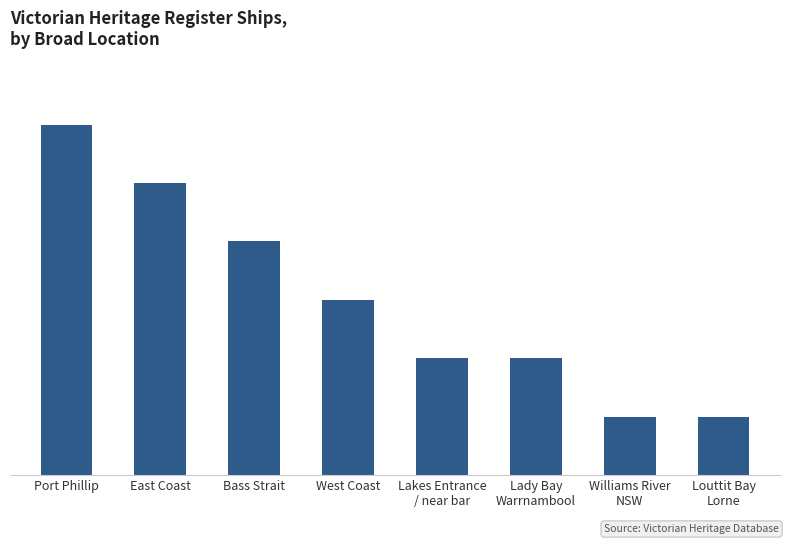

What is the change in value from Port Phillip to Bass Strait?

-2